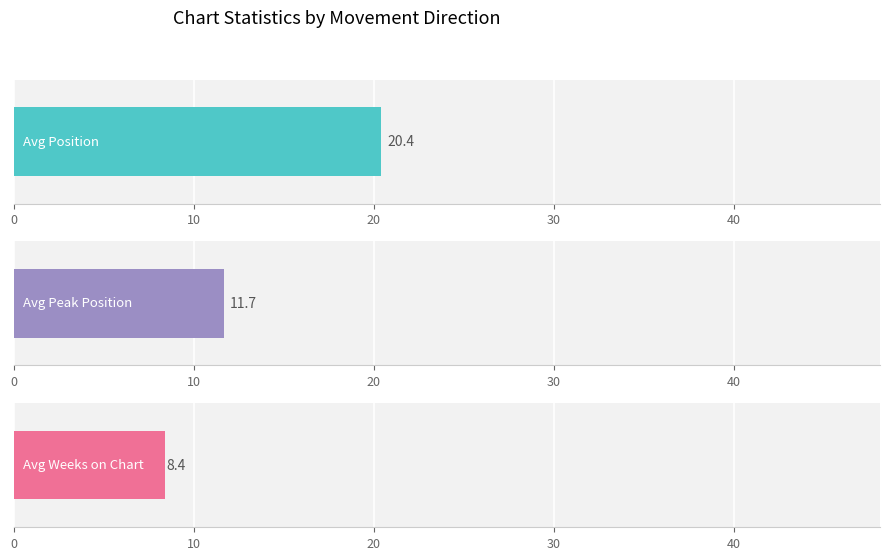

What are all the series names shown in the legend?

avg_position, avg_peak_position, avg_weeks_on_chart